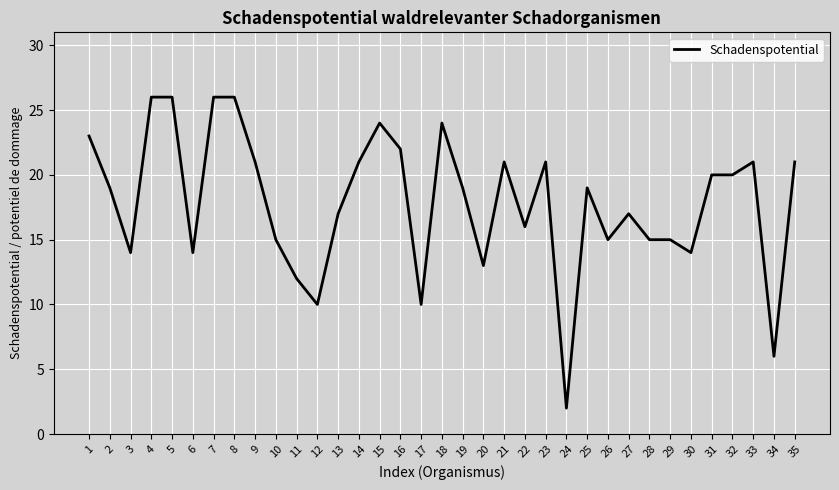

Read the value at 33, to the nearest 5.

20